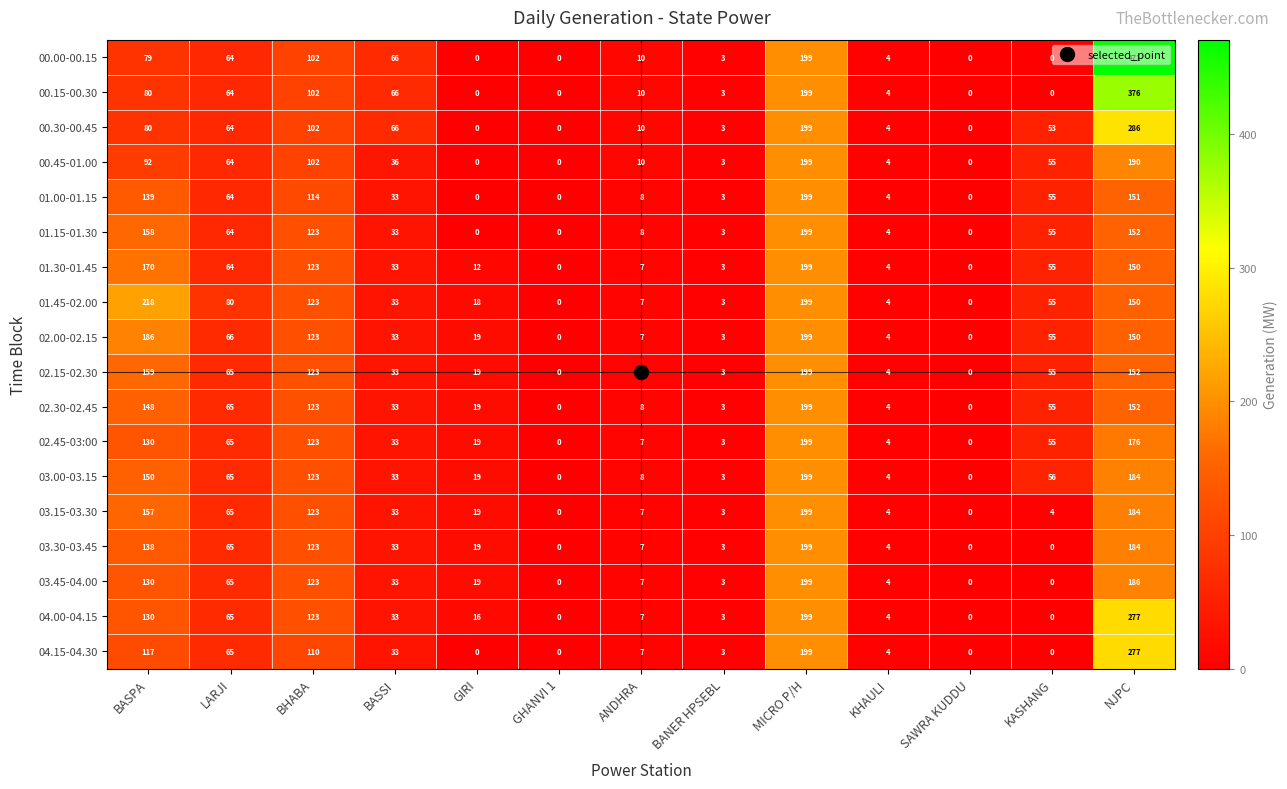

Which series has the widest spread of values?

00.00-00.15